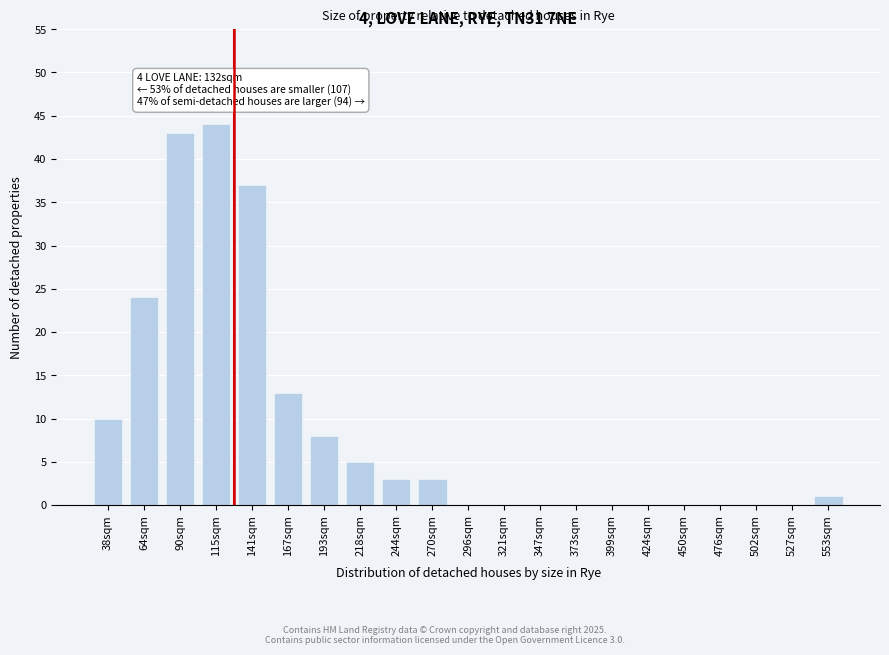

Reading right to left, extract all data points from this chart.

553sqm=1	527sqm=0	502sqm=0	476sqm=0	450sqm=0	424sqm=0	399sqm=0	373sqm=0	347sqm=0	321sqm=0	296sqm=0	270sqm=3	244sqm=3	218sqm=5	193sqm=8	167sqm=13	141sqm=37	115sqm=44	90sqm=43	64sqm=24	38sqm=10